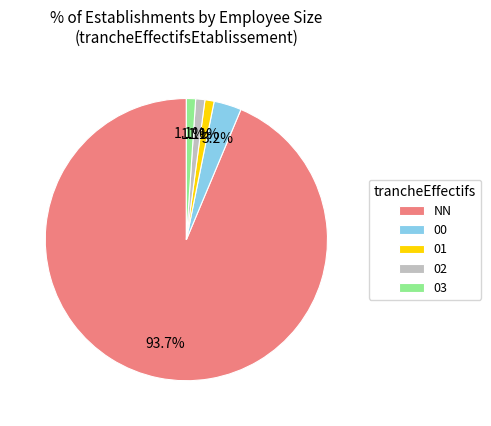

Is the sum of 01 and 03 greater than half?

No